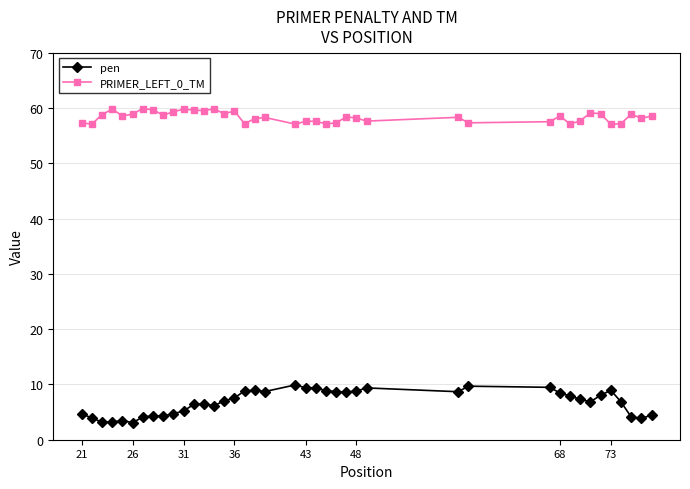

What is the value of the pen point at the 26th from the left?

8.8